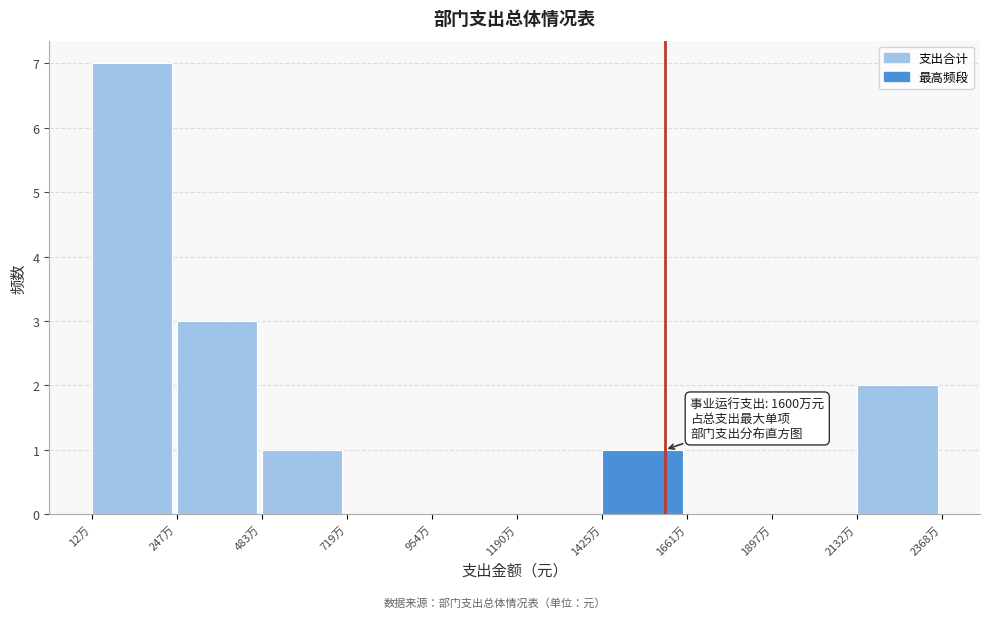

Reading left to right, transcribe all the data shown in this chart.

12万=7	247万=3	483万=1	719万=0	954万=0	1190万=0	1425万=1	1661万=0	1897万=0	2132万=2